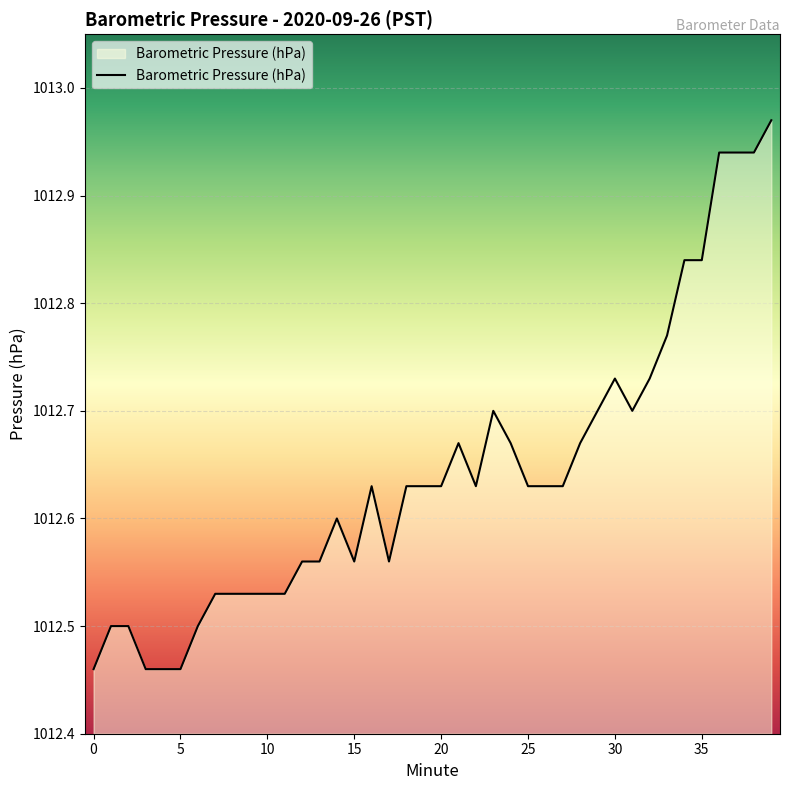

What is the difference between the maximum and minimum values?

0.5